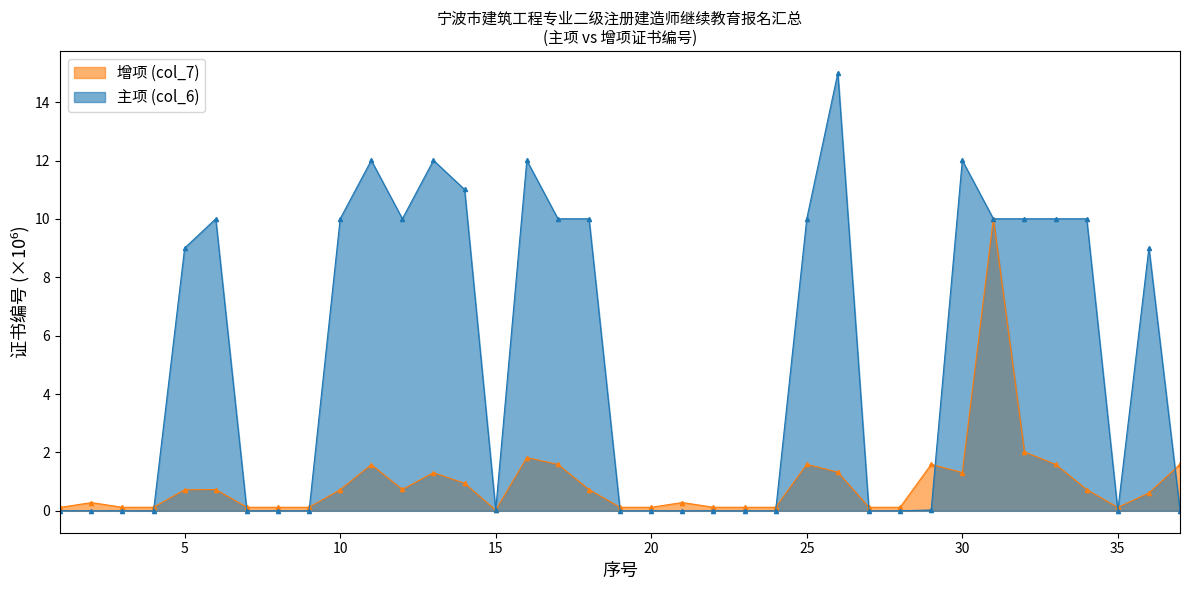

What is the average value of the 增项 (col_7) series?

1.0